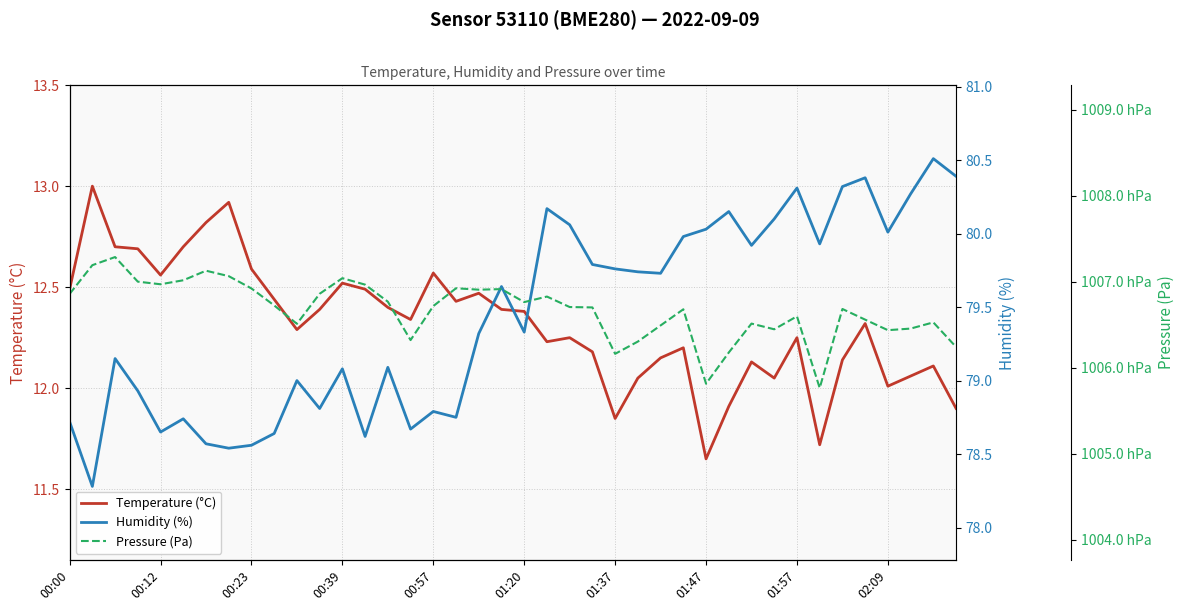

True or false: Humidity (%) and Temperature (°C) cross at least once.

False